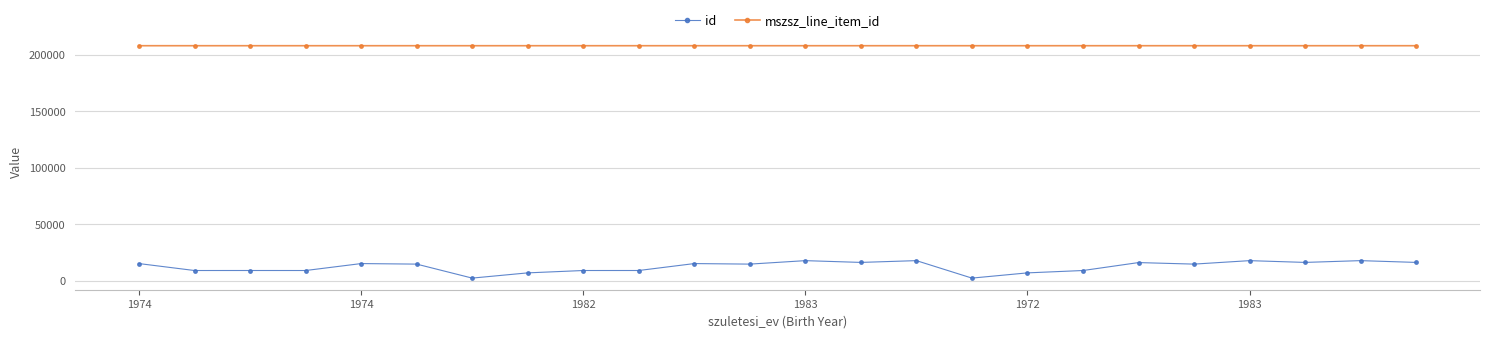

What is the average value of the id series?

12530